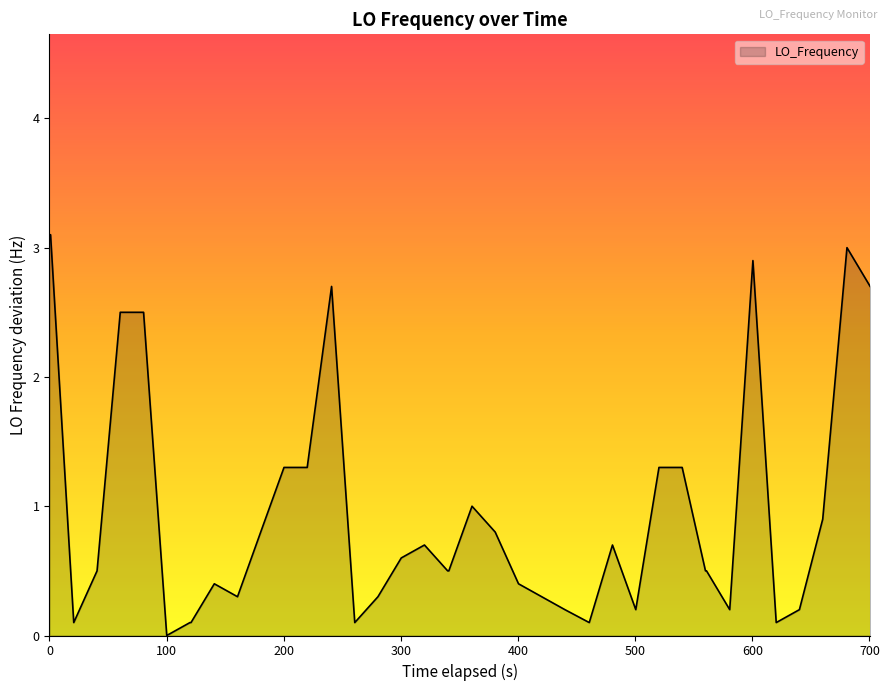

What is the greatest value displayed?

3.1